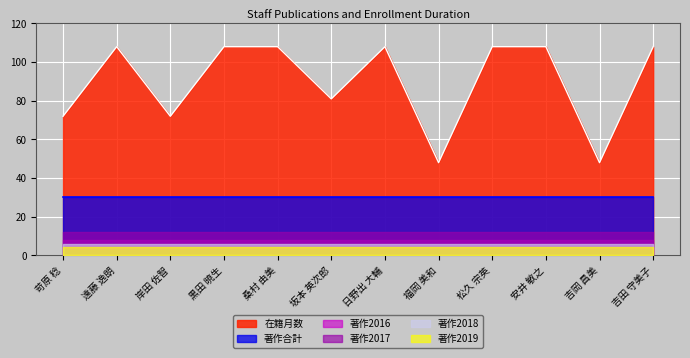

At which label does 著作合計 reach its peak?

苛原 稔